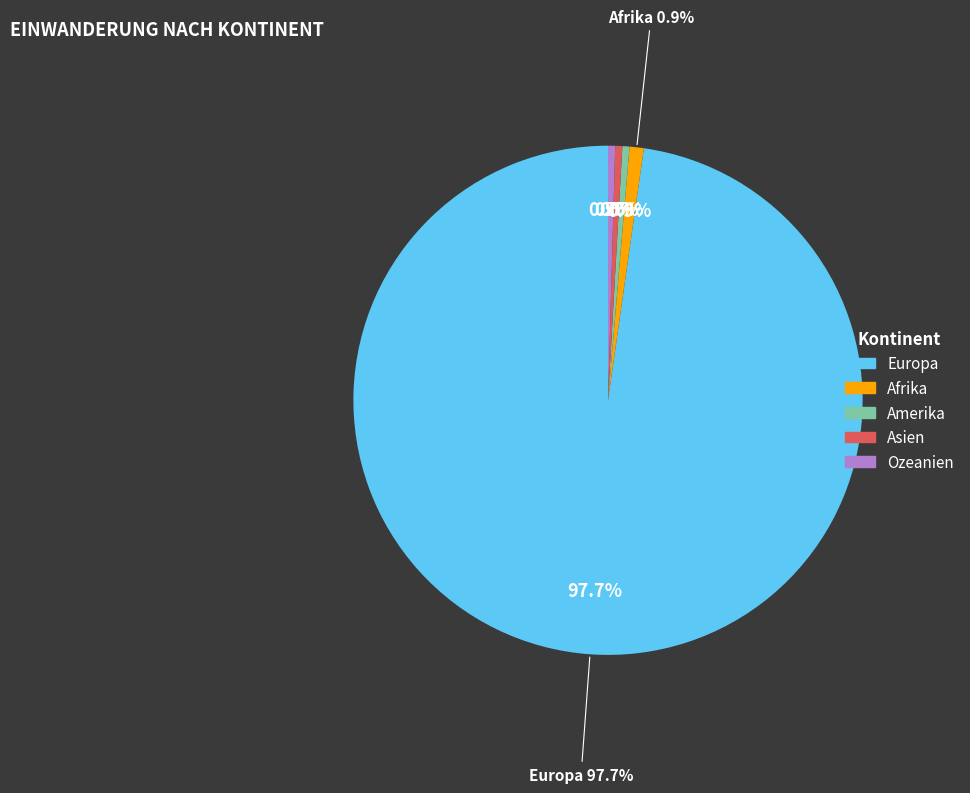

What is the total percentage of Ozeanien and Amerika?

0.9%